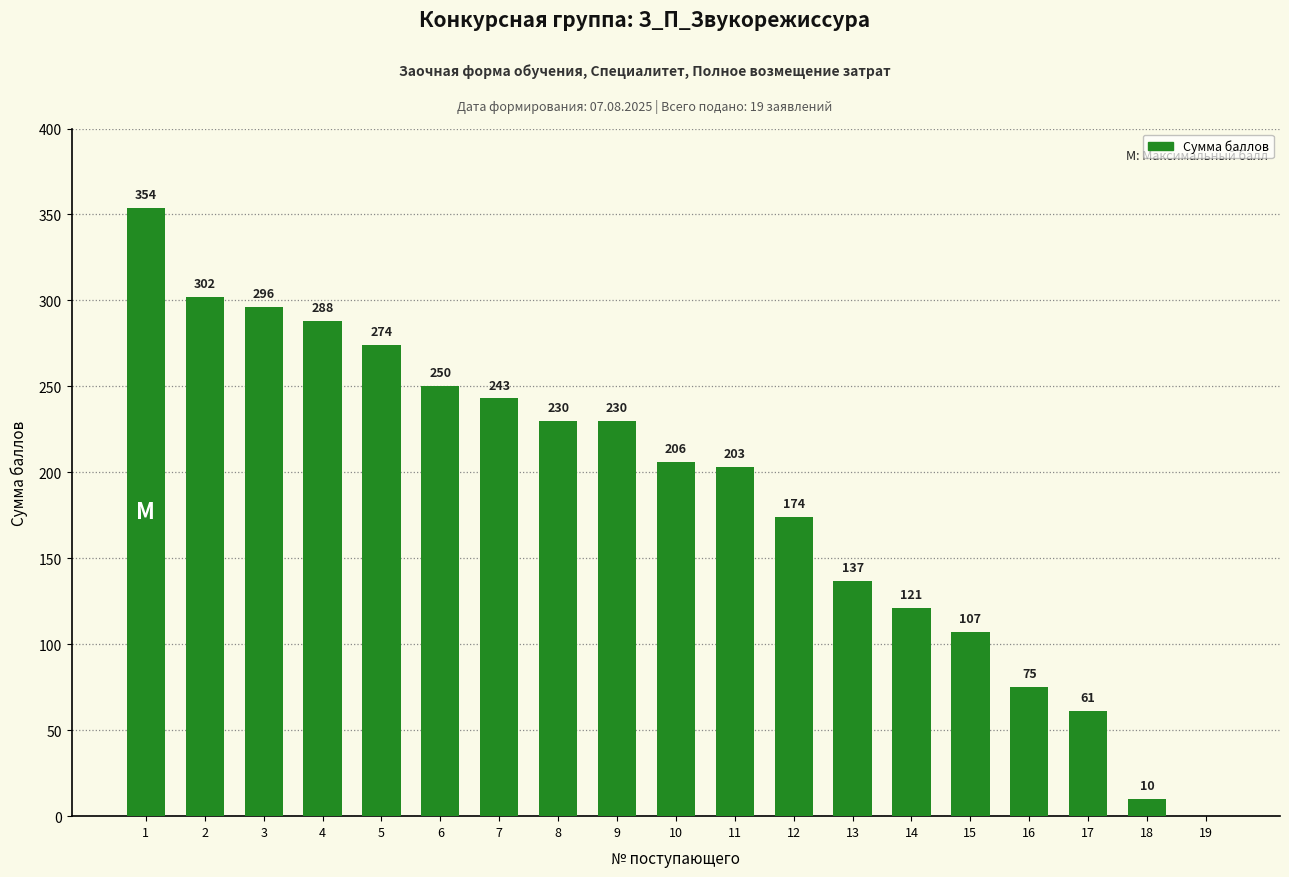

Reading left to right, transcribe all the data shown in this chart.

1=354	2=302	3=296	4=288	5=274	6=250	7=243	8=230	9=230	10=206	11=203	12=174	13=137	14=121	15=107	16=75	17=61	18=10	19=0